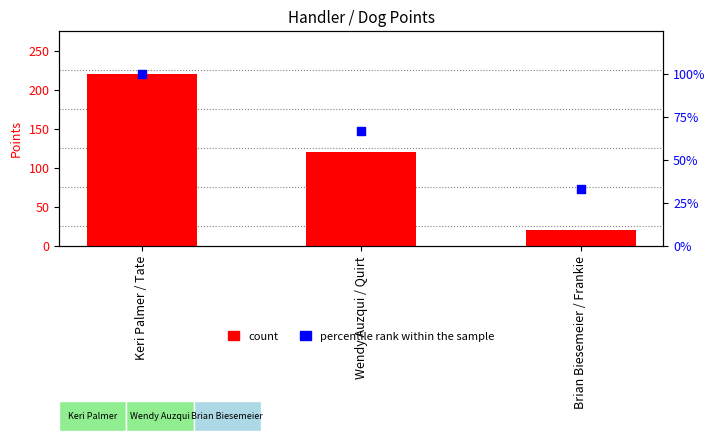

Which series contains the lowest Y value?

count